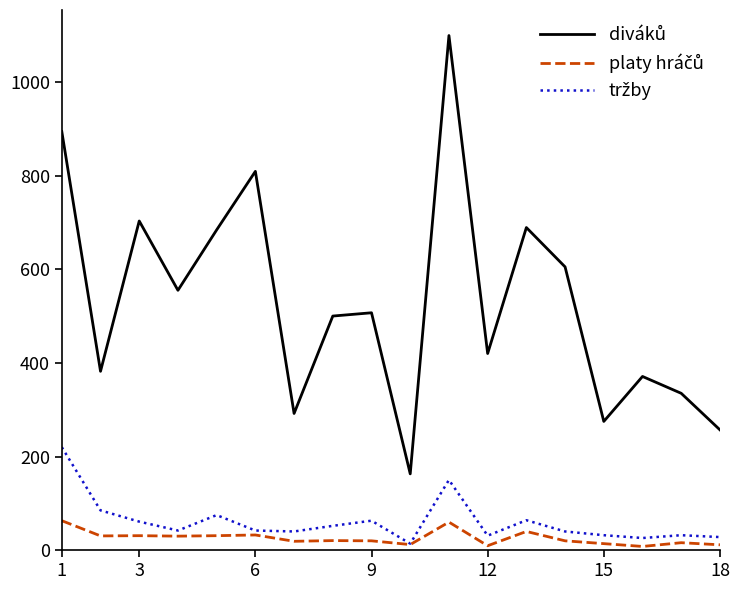

Count the number of categories in the chart.

18